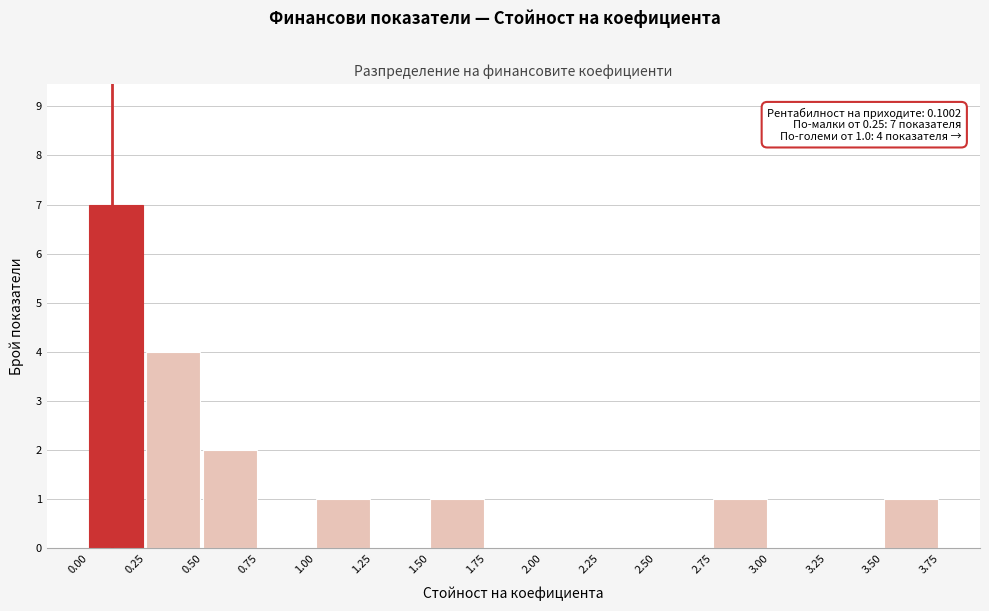

Over which range of the x-axis is the bar tallest?

0.00 to 0.25